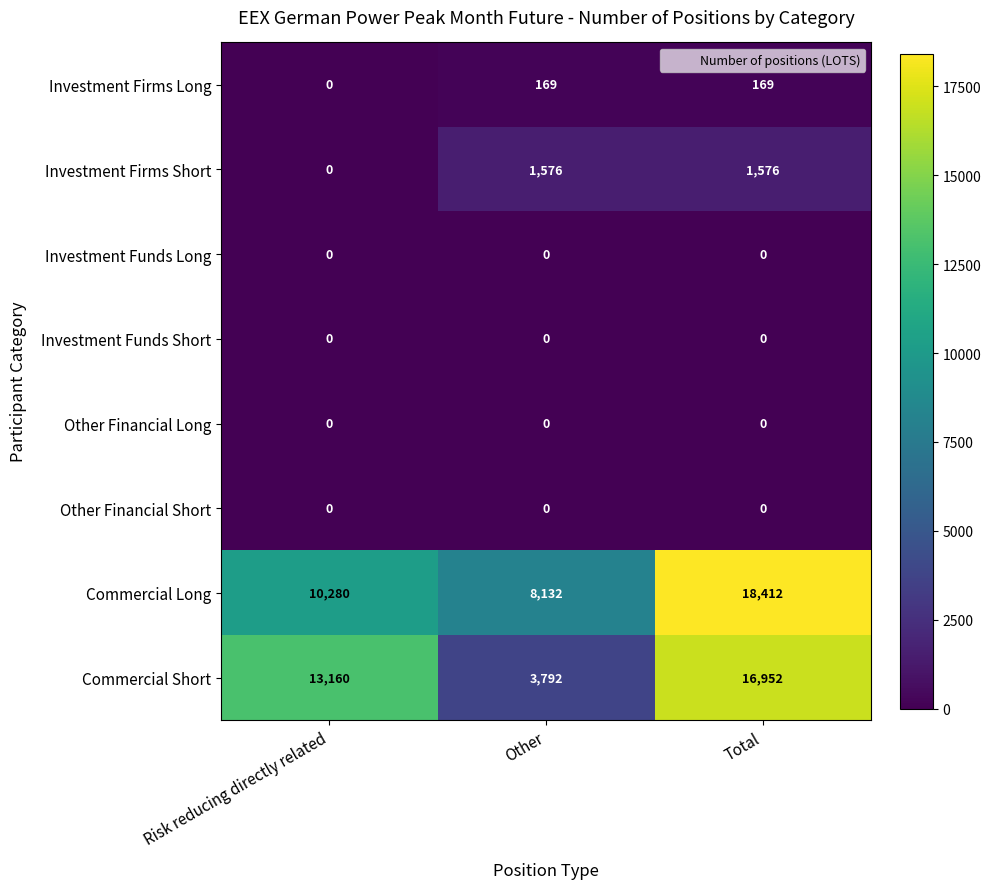

What is the greatest value displayed?

18412